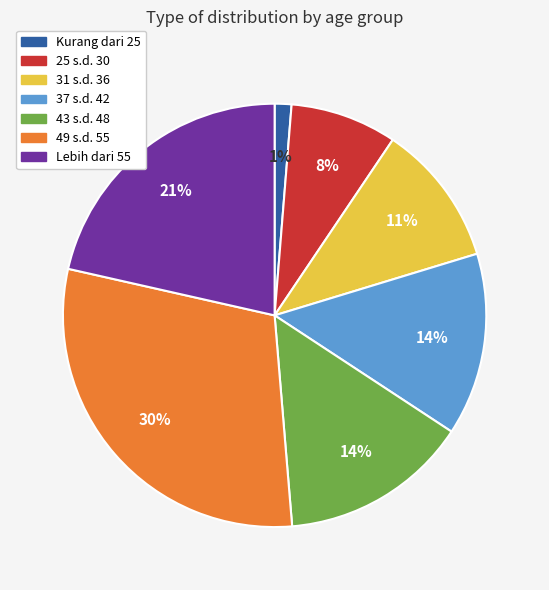

Is it true that Kurang dari 25 is 1% of the pie?

True